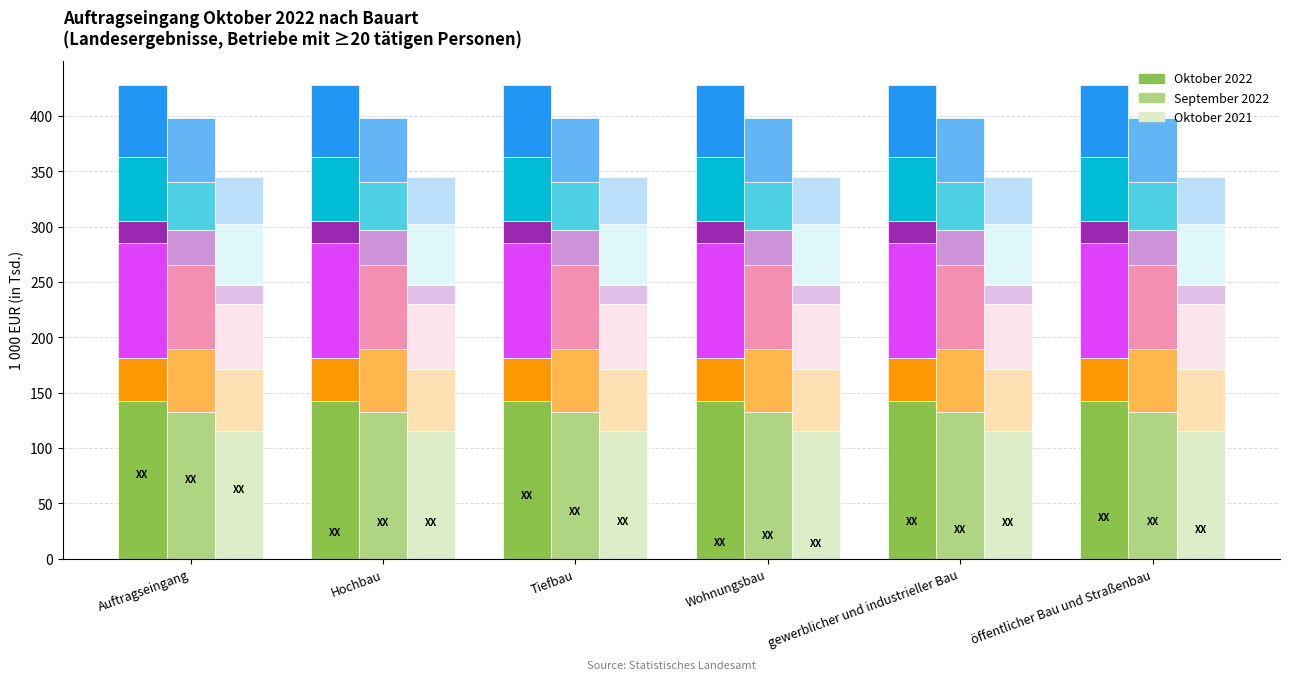

Which has a higher value, öffentlicher Bau und Straßenbau or Wohnungsbau?

öffentlicher Bau und Straßenbau